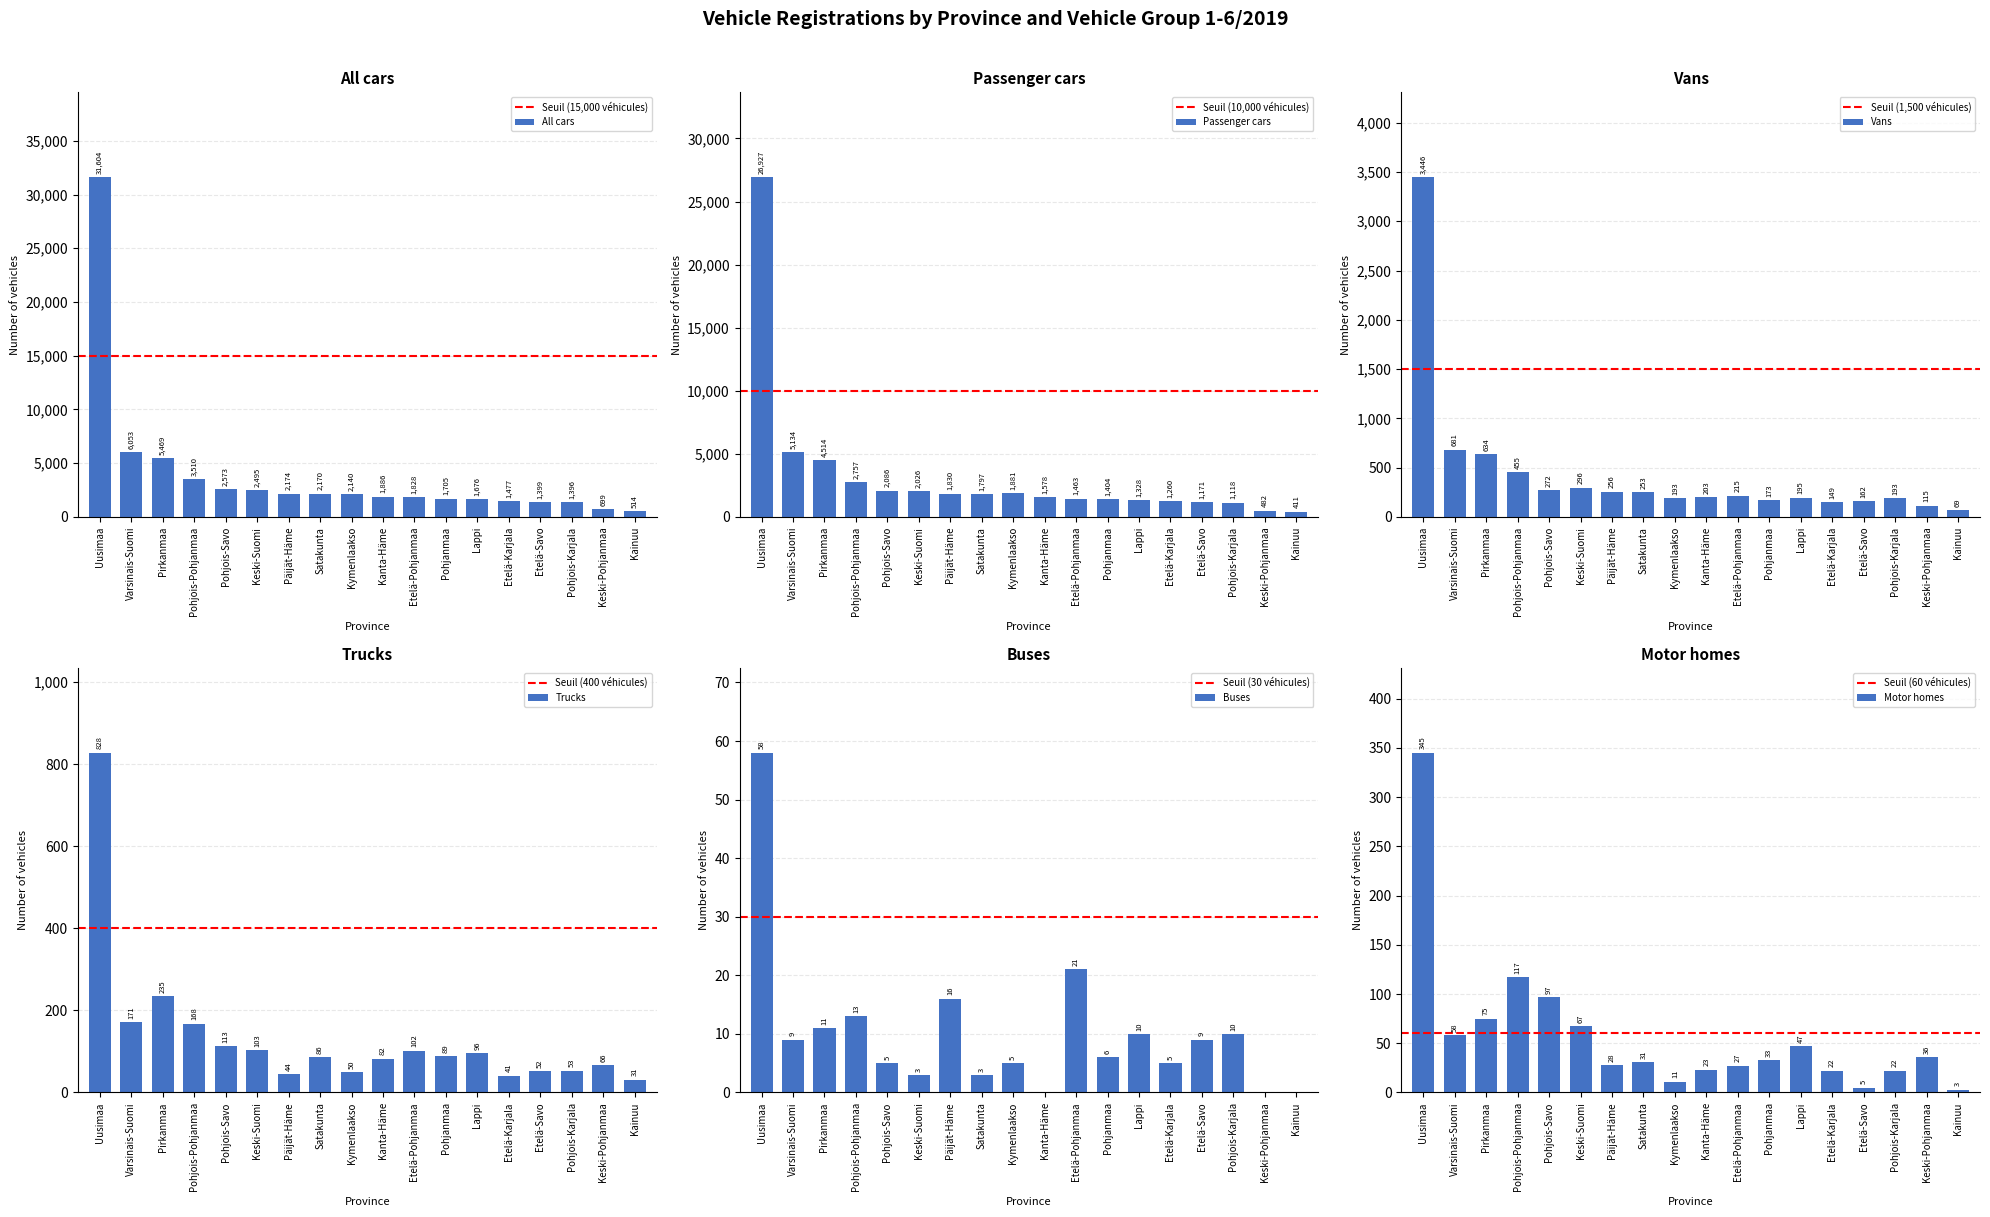

At which label does Vans 2019 first exceed 215?

Uusimaa